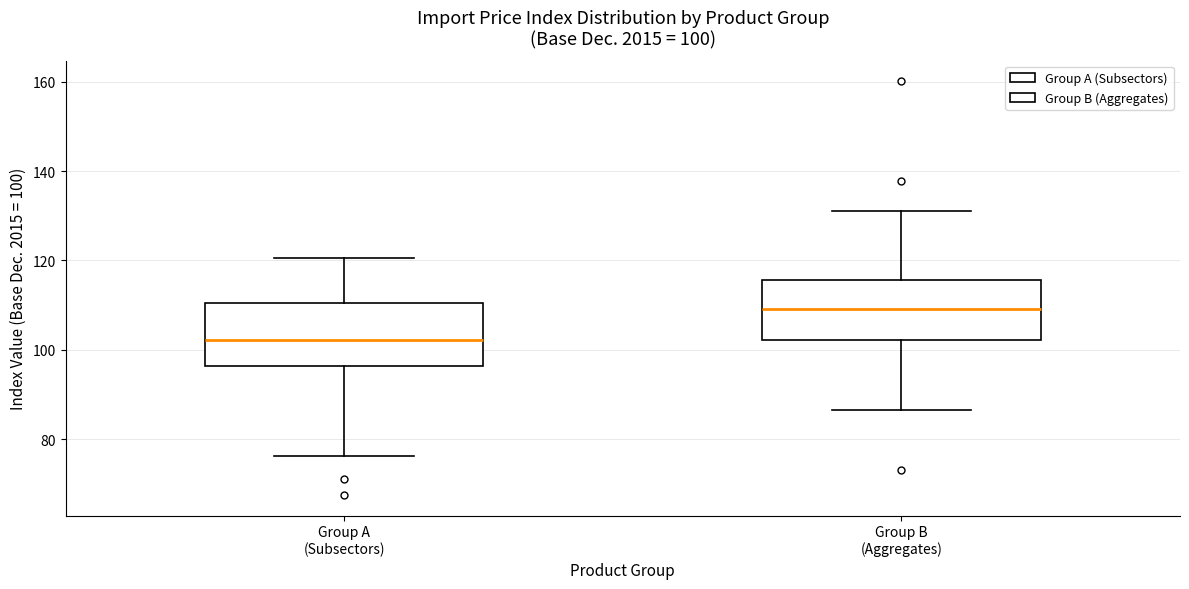

Which box's median line is the highest?

Group B (Aggregates)